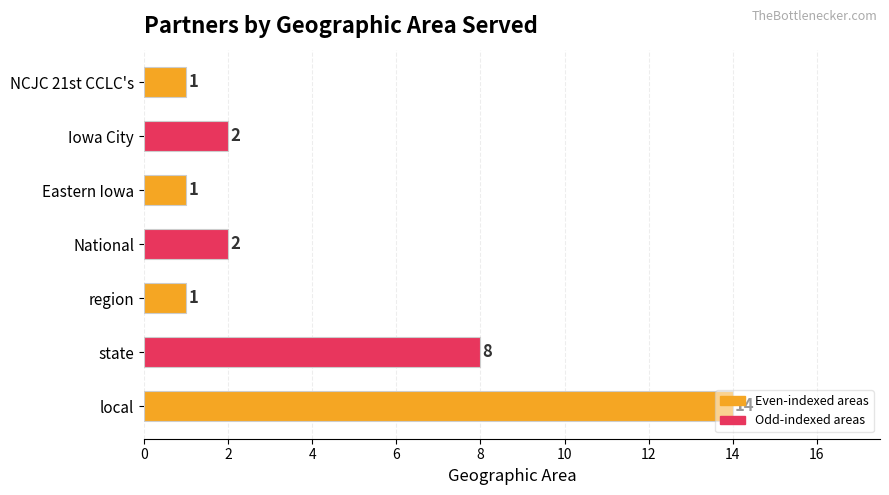

How many distinct data groups are displayed?

1